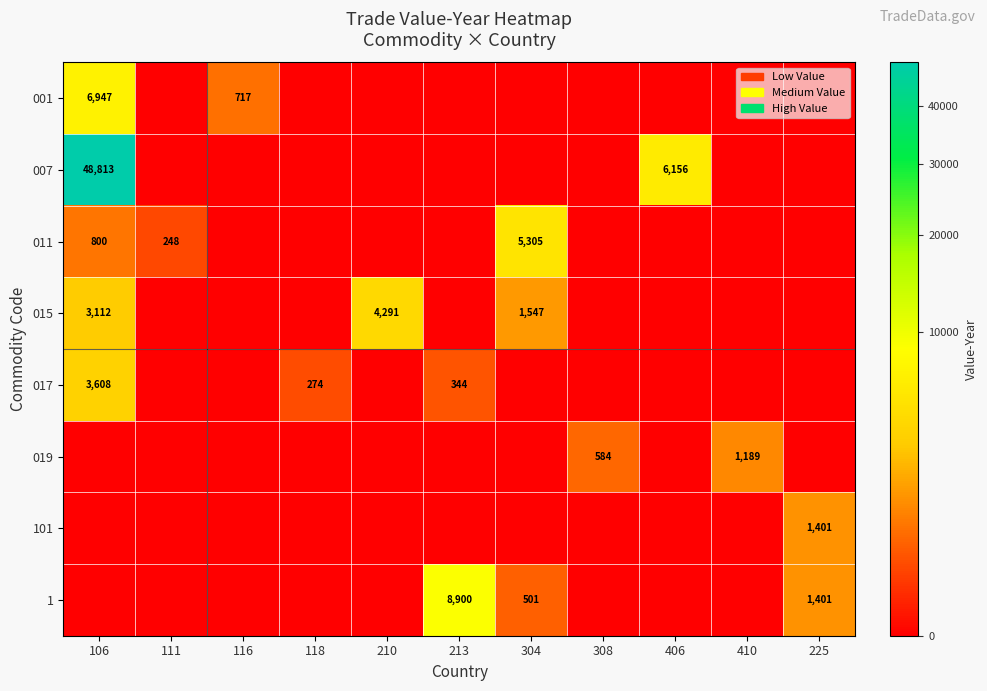

Which has a higher value, 308 or 116?

116